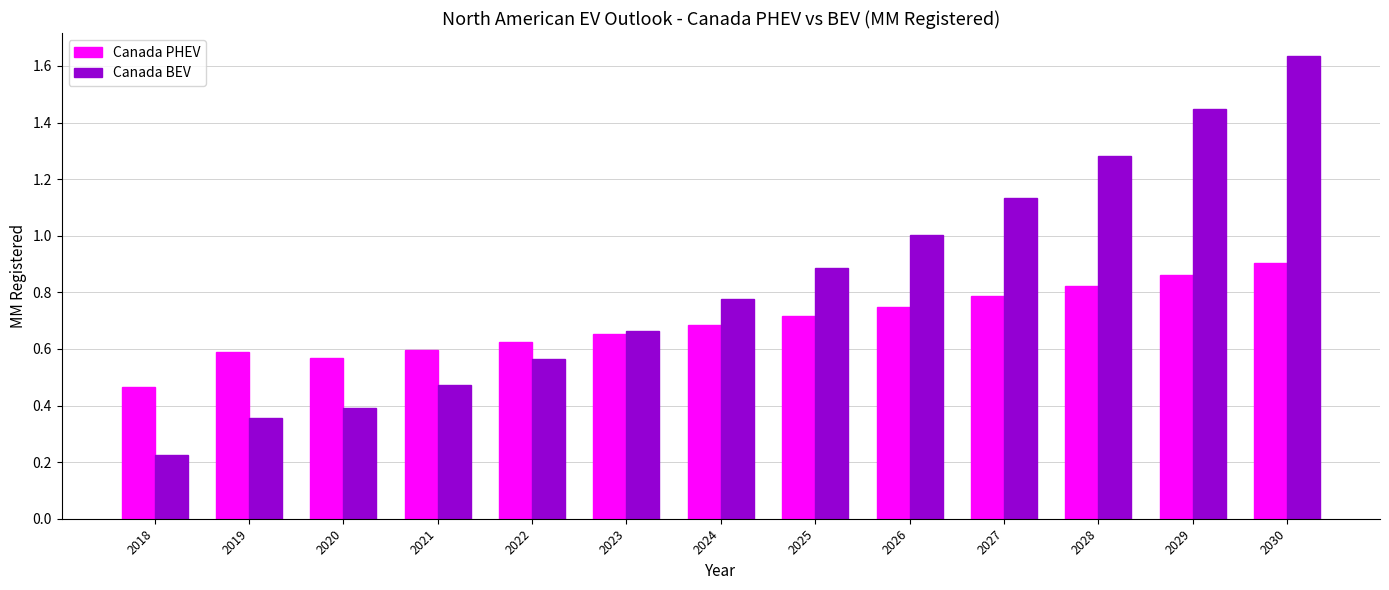

How many data points does each series have?

13